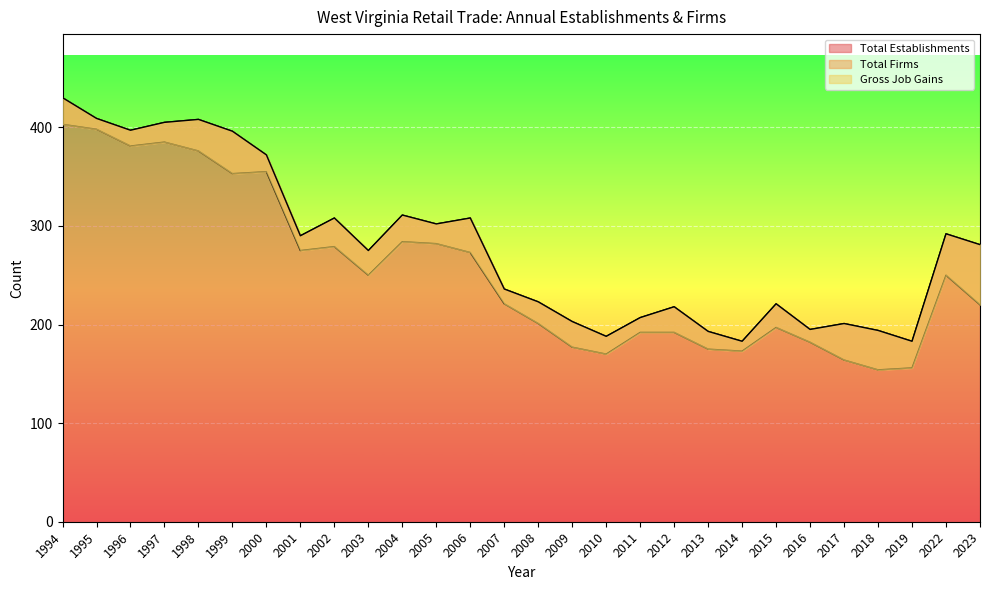

How many interior local peaks does the Total Establishments series have?

8